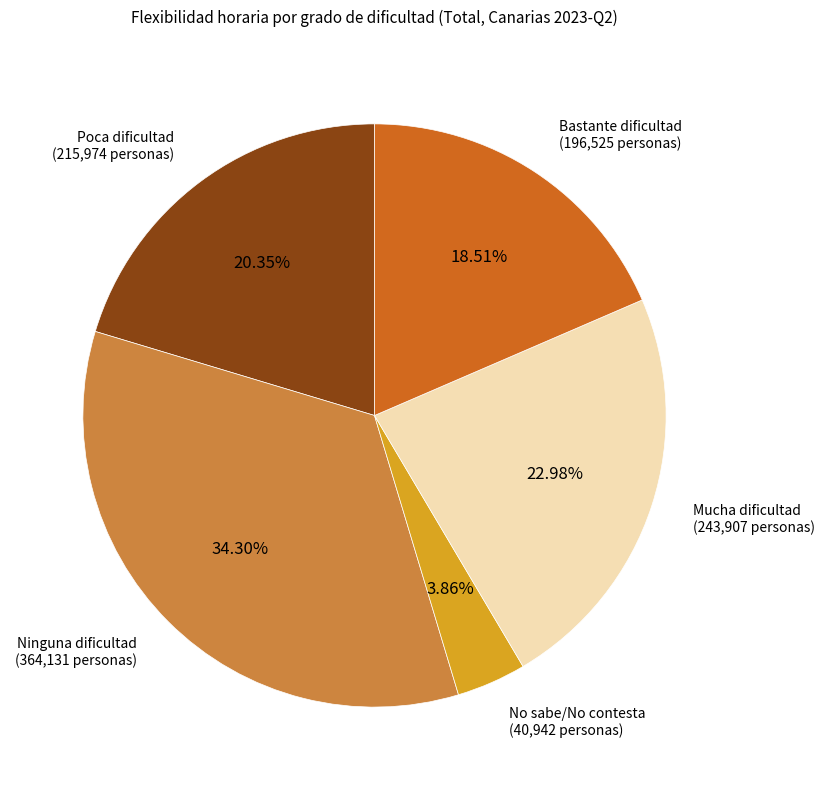

Does any single category account for the majority?

No